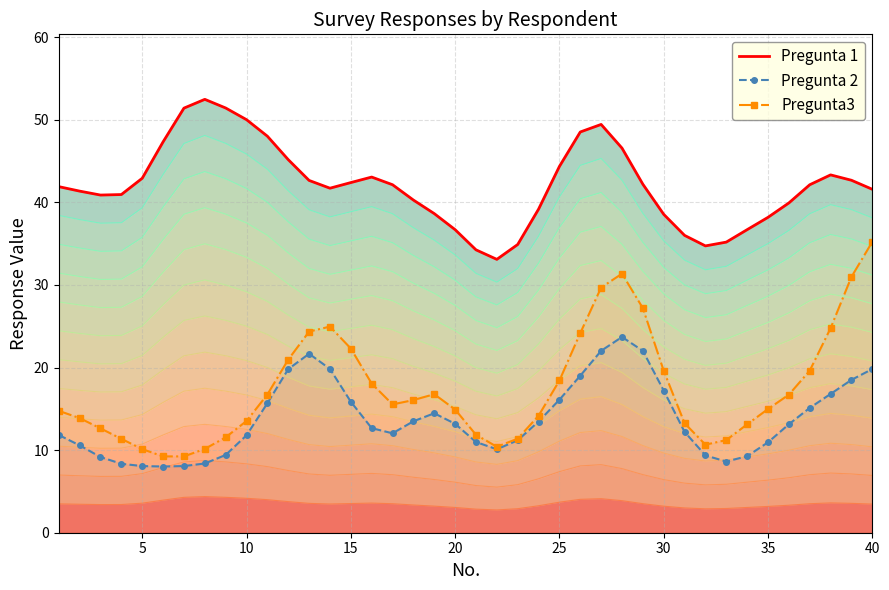

What is the lowest value of the Pregunta 2 series?

8.0